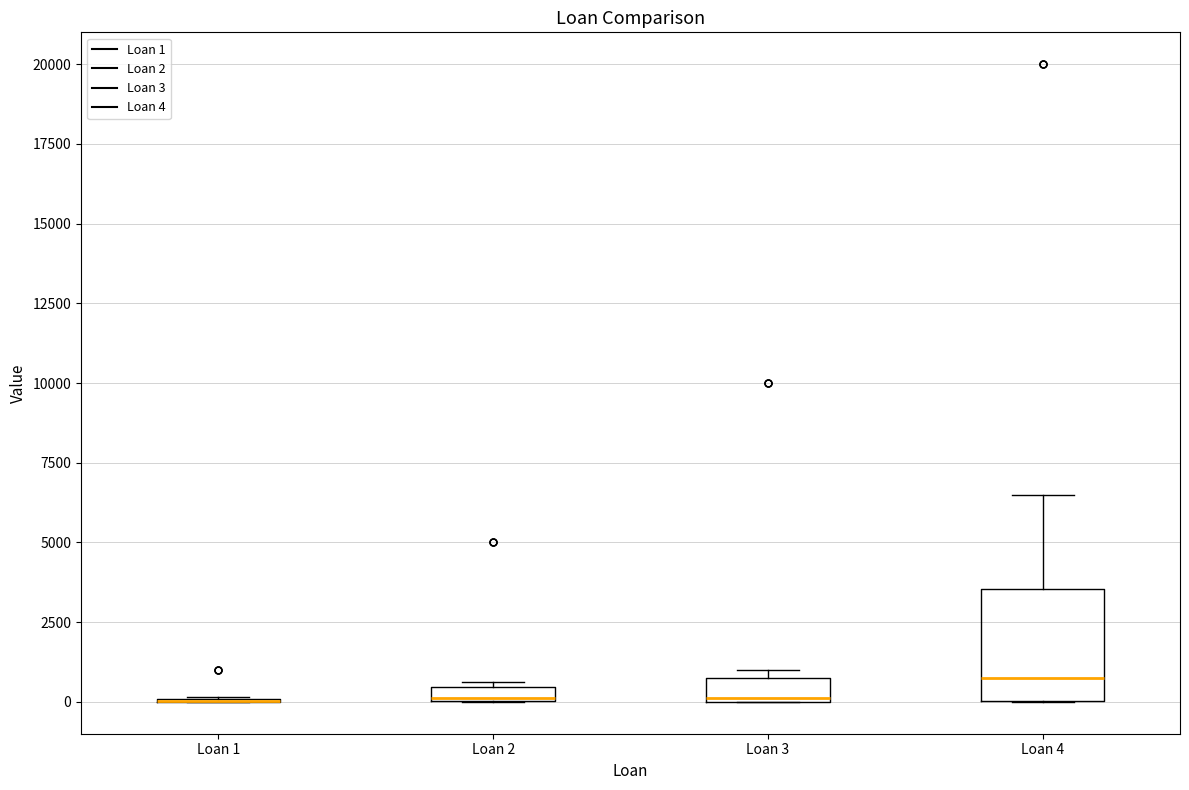

Which box is the tallest, from its lower edge to its upper edge?

Loan 4